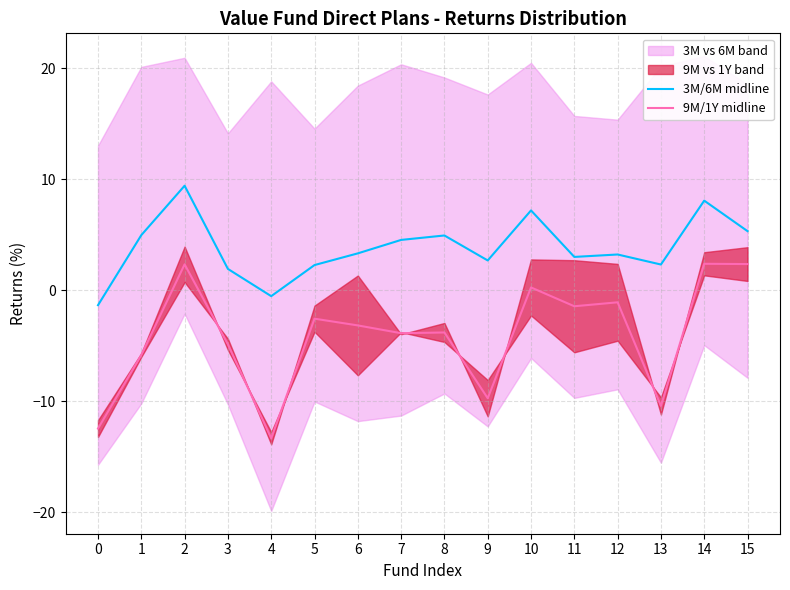

What is the average value of the 3M/6M midline series?

3.8